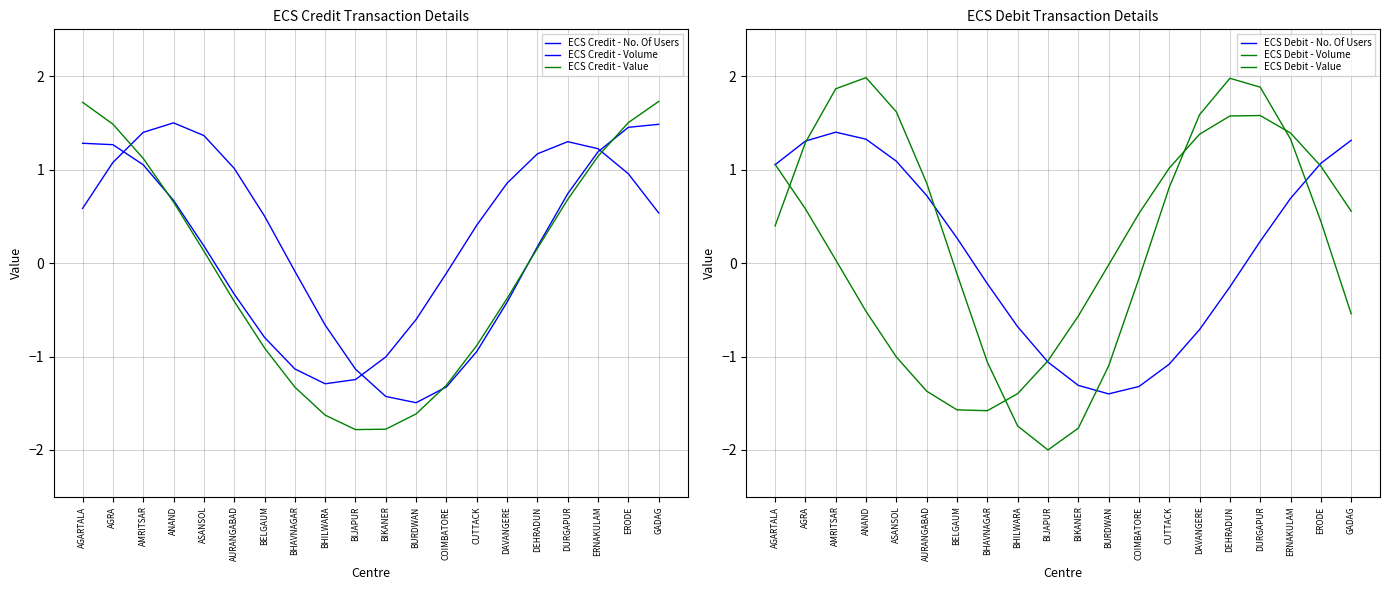

Which series has the largest range (max minus min)?

ECS Debit - Value